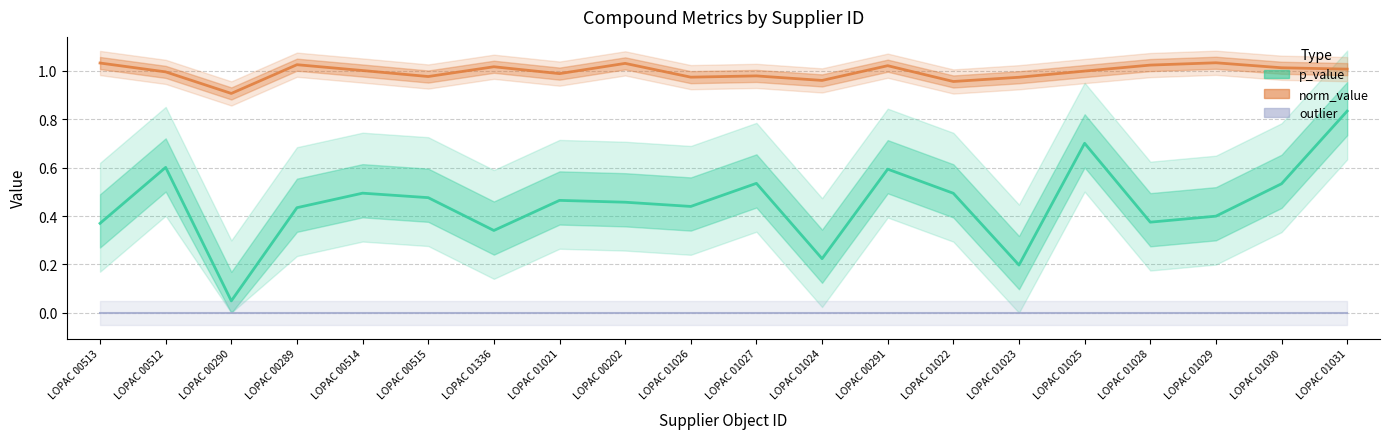

Reading left to right, transcribe all the data shown in this chart.

p_value: 0.4	0.6	0.0	0.4	0.5	0.5	0.3	0.5	0.5	0.4	0.5	0.2	0.6	0.5	0.2	0.7	0.4	0.4	0.5	0.8
norm_value: 1.0	1.0	0.9	1.0	1.0	1.0	1.0	1.0	1.0	1.0	1.0	1.0	1.0	1.0	1.0	1.0	1.0	1.0	1.0	1.0
outlier: 0.0	0.0	0.0	0.0	0.0	0.0	0.0	0.0	0.0	0.0	0.0	0.0	0.0	0.0	0.0	0.0	0.0	0.0	0.0	0.0